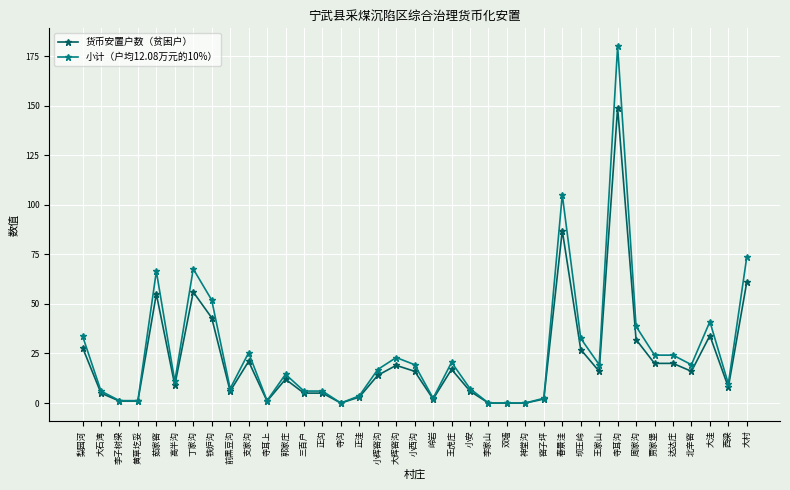

Which series has the widest spread of values?

小计（户均12.08万元的10%）